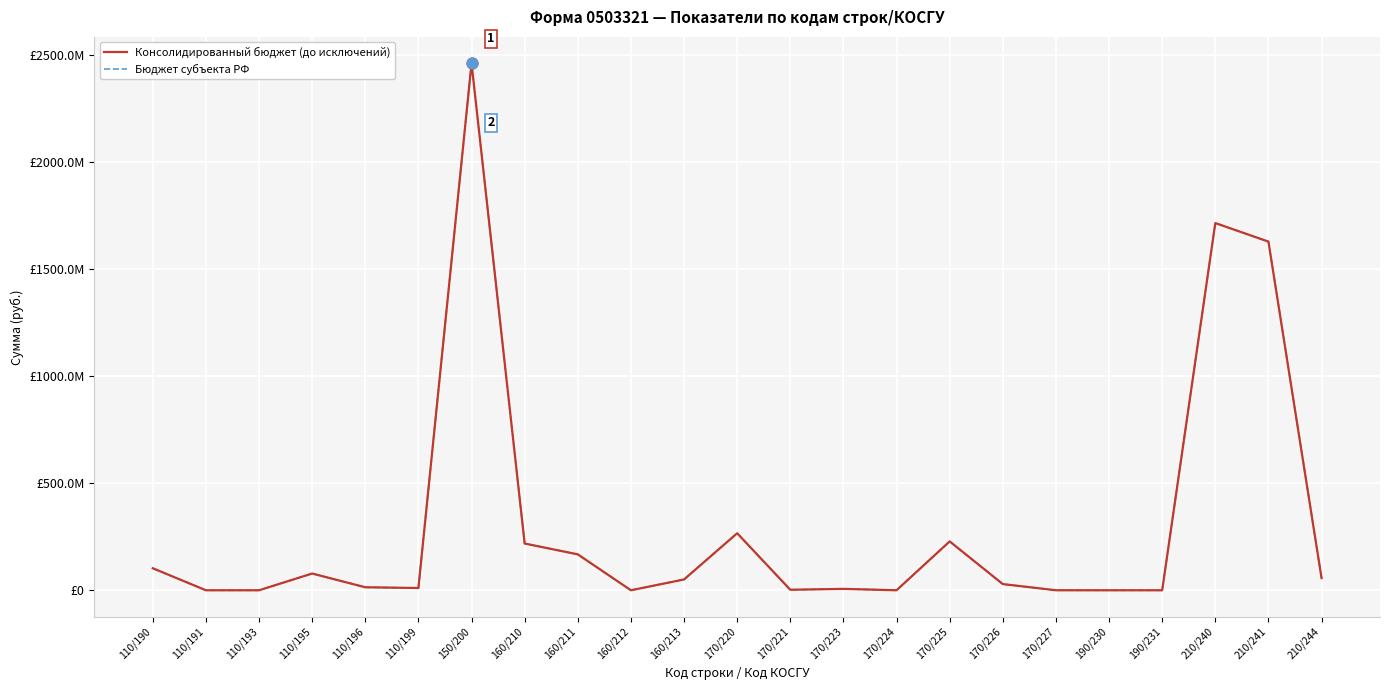

What is the total value across all series at 210/241?

3257526600.8